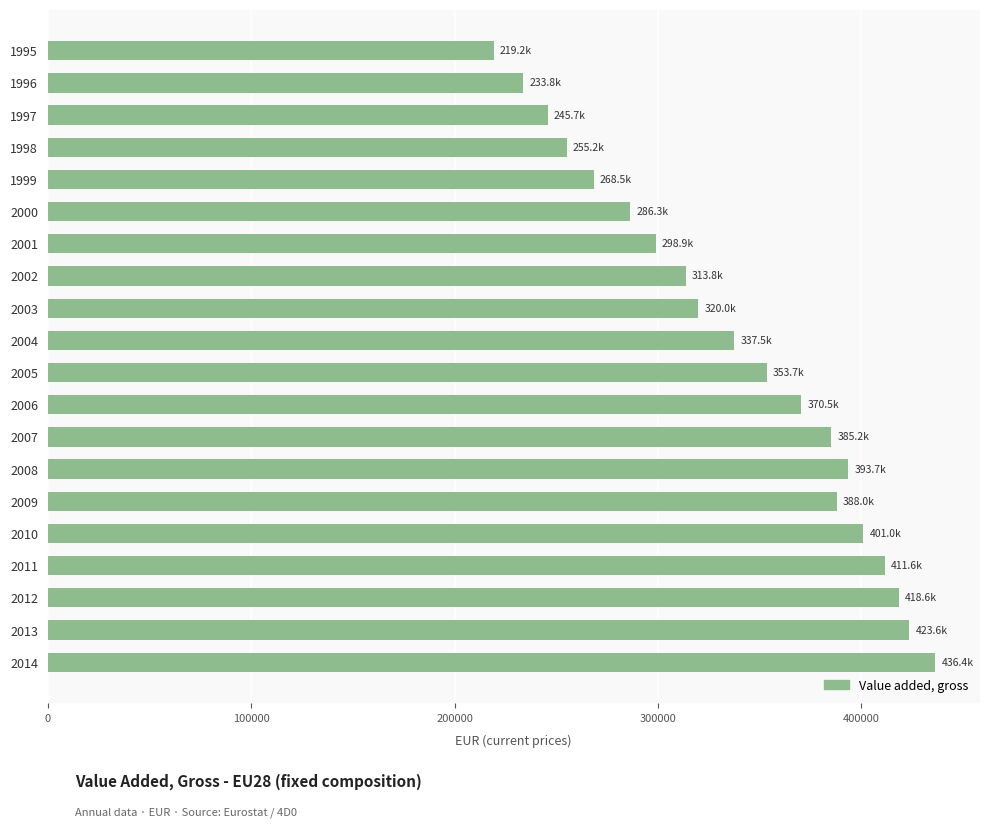

Does the chart contain any negative values?

No